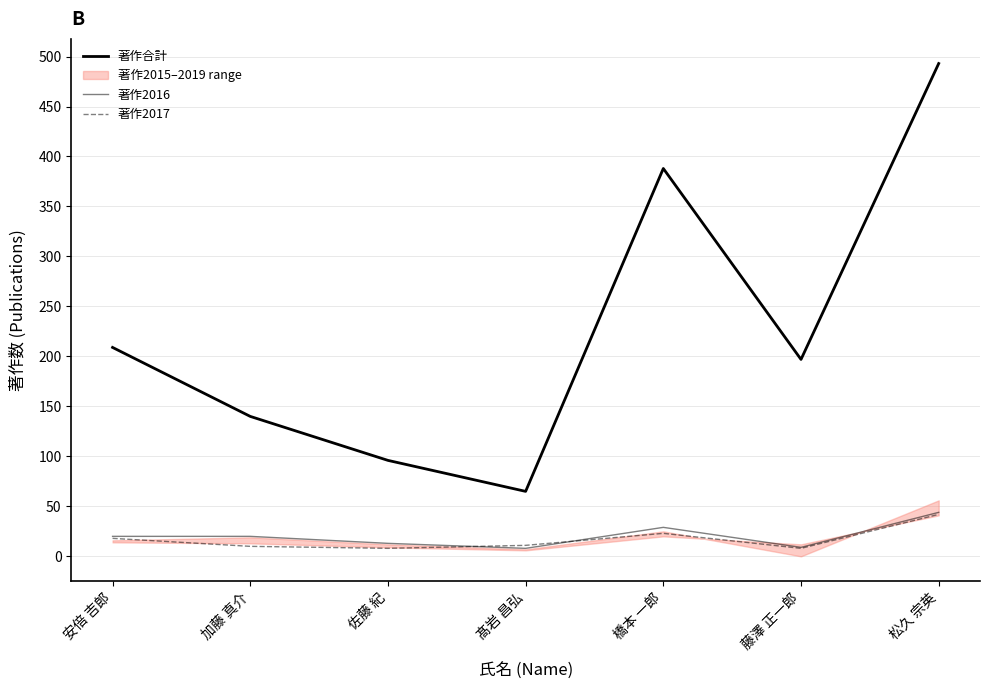

How many times do 著作2016 and 著作2017 cross each other?

2